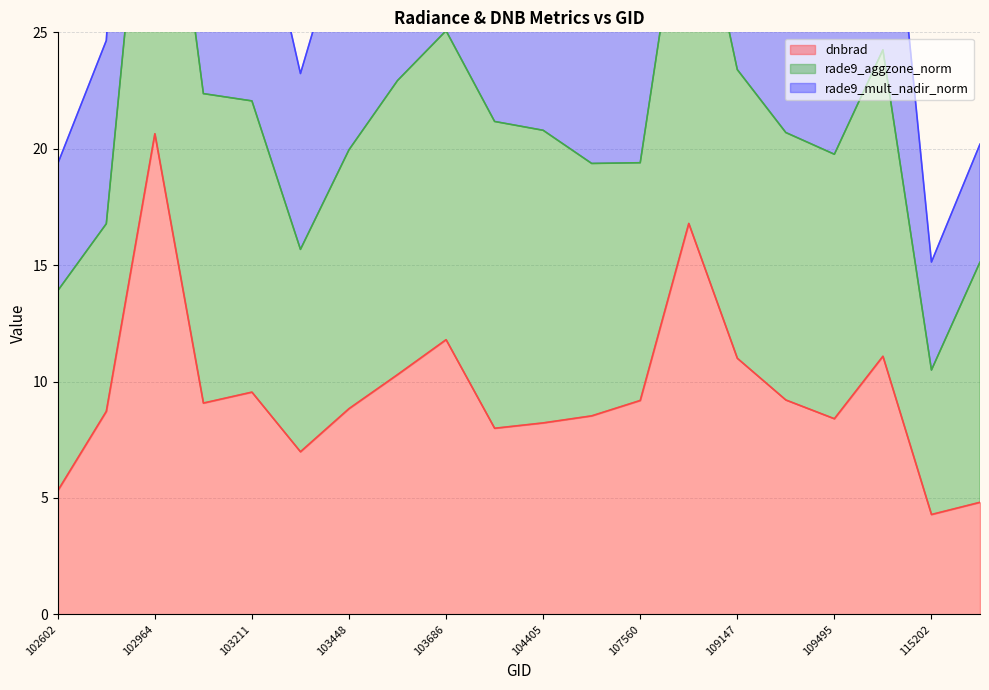

How many categories are shown in the chart?

20